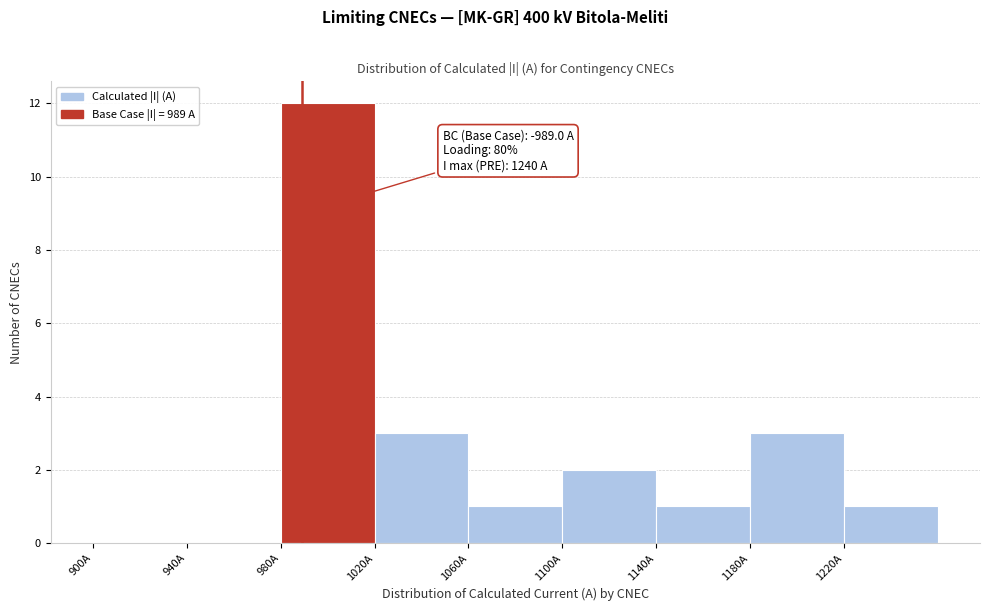

Over which range of the x-axis is the bar tallest?

980 to 1020